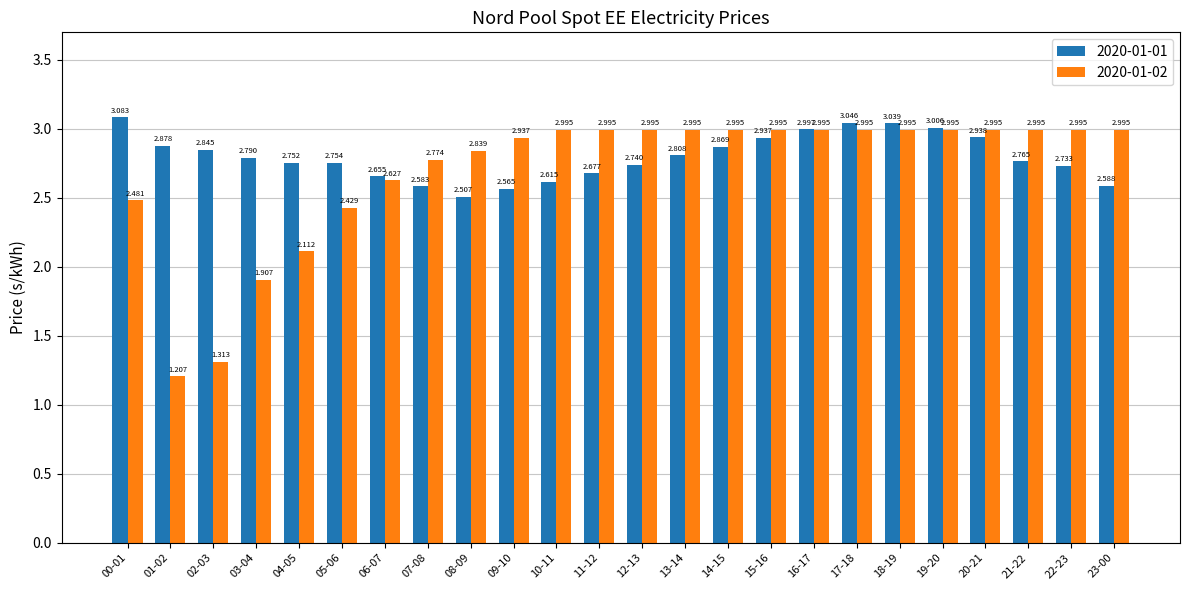

Is the value of 2020-01-02 at 19-20 greater than the value of 2020-01-01 at 08-09?

Yes